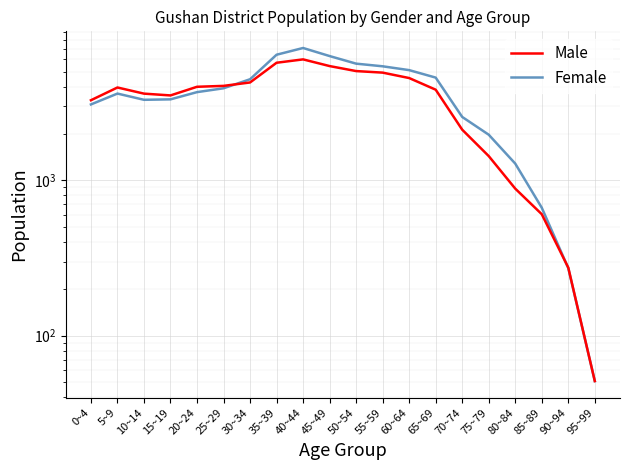

How many values in the Male series exceed 3958?

9